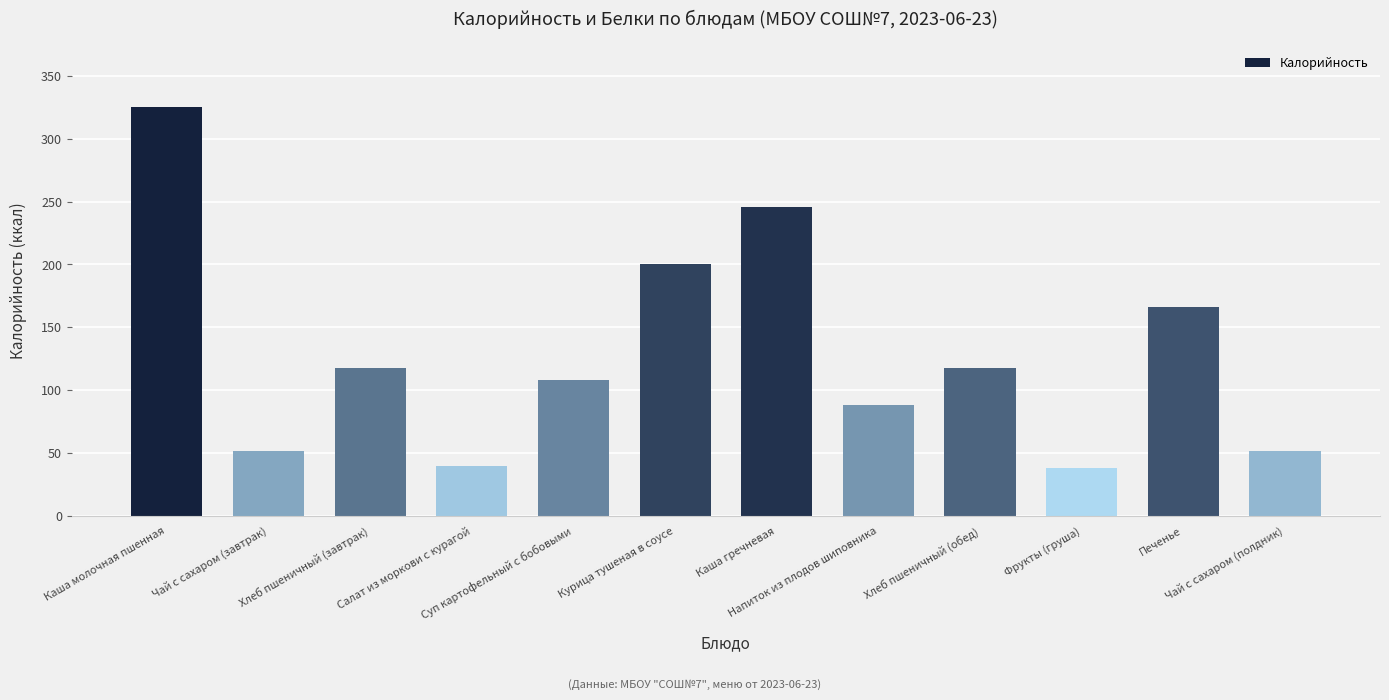

What is the value of the 8th bar from the left?

88.2